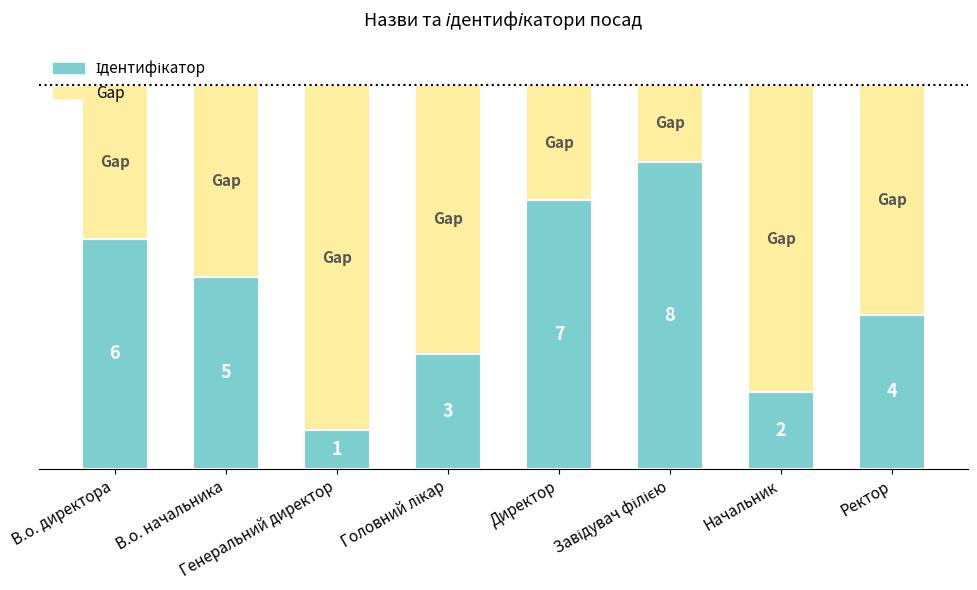

What is the average value?

4